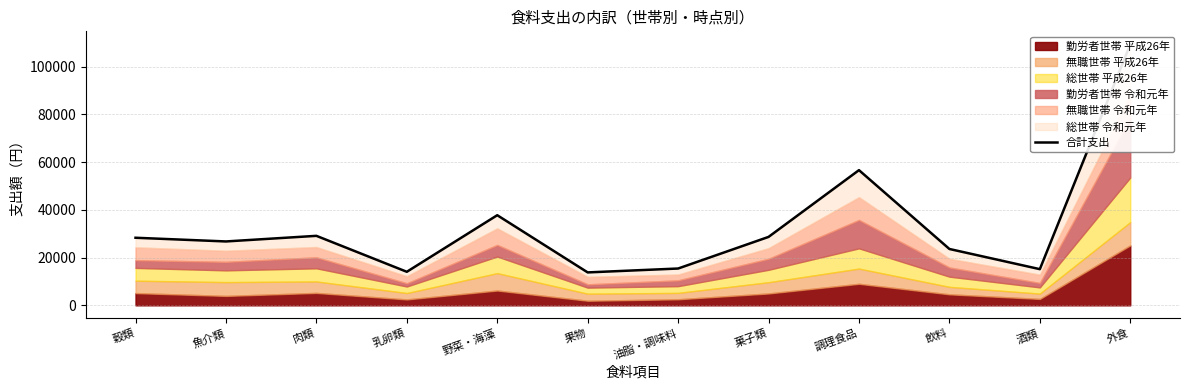

True or false: the data shows 16150 at 穀類.

False